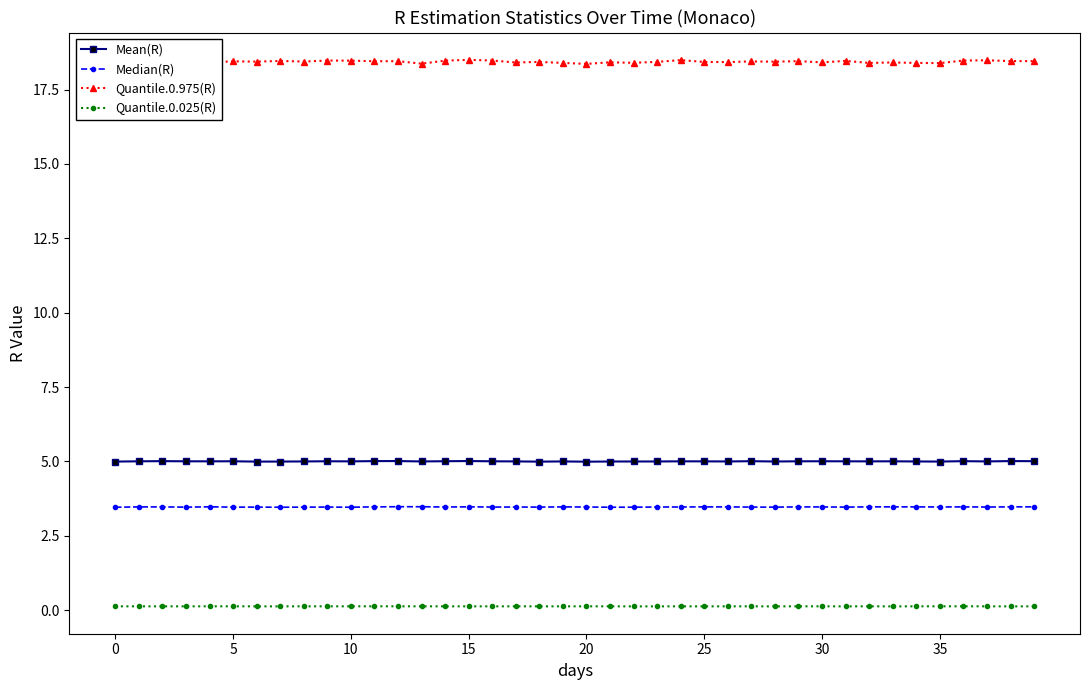

True or false: Quantile.0.025(R) and Quantile.0.975(R) cross at least once.

False